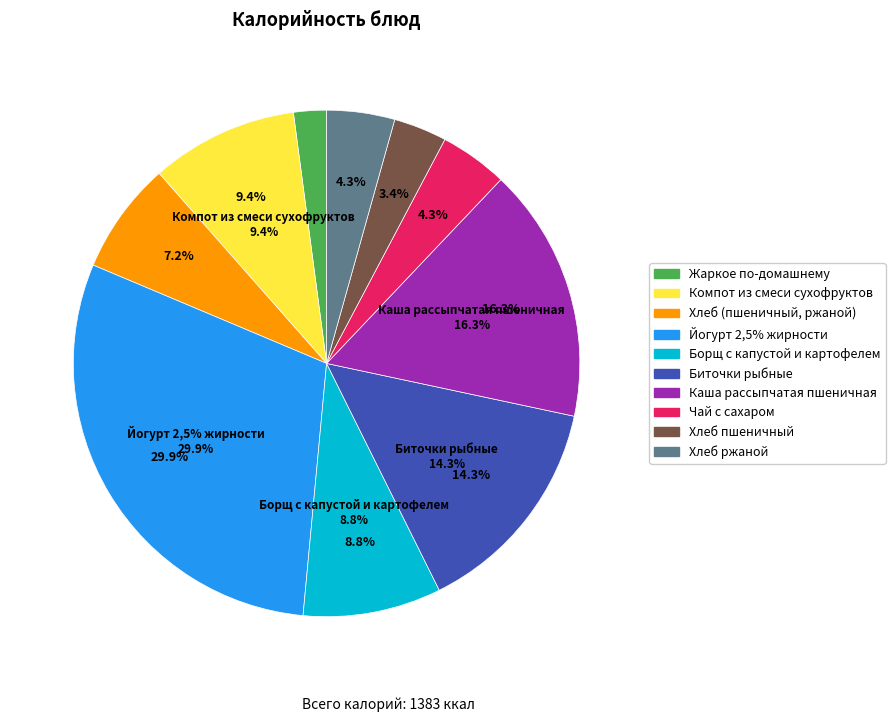

Count the number of slices in the pie.

10